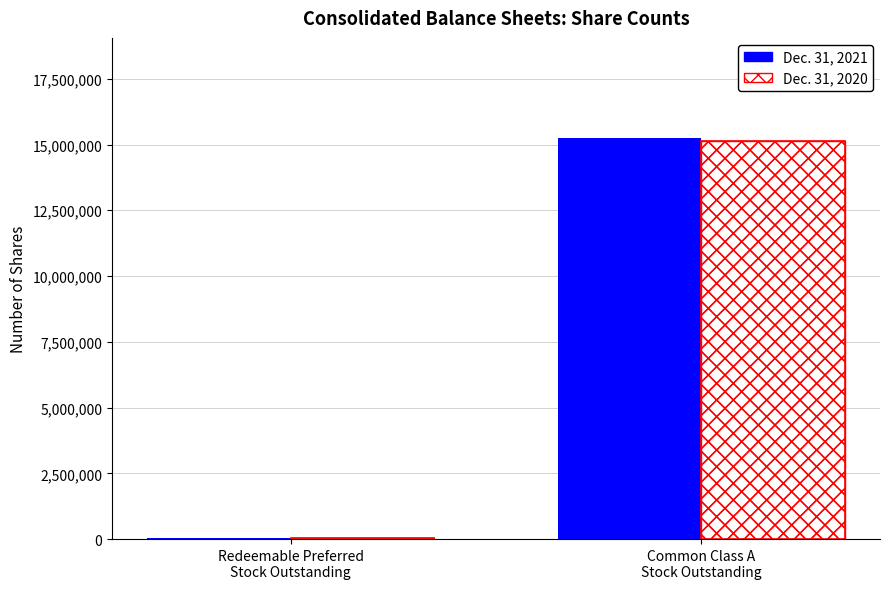

Is the value of Dec. 31, 2020 at Redeemable Preferred
Stock Outstanding greater than the value of Dec. 31, 2021 at Common Class A
Stock Outstanding?

No